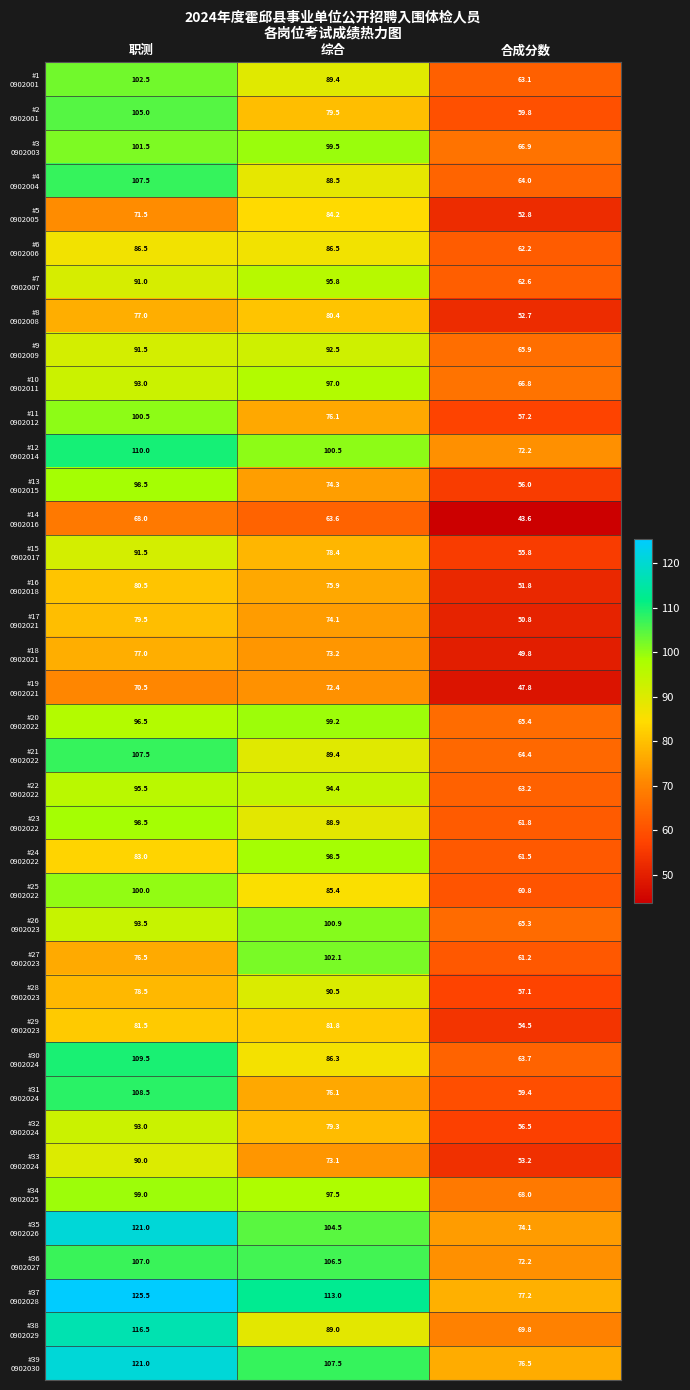

Count the number of categories in the chart.

3